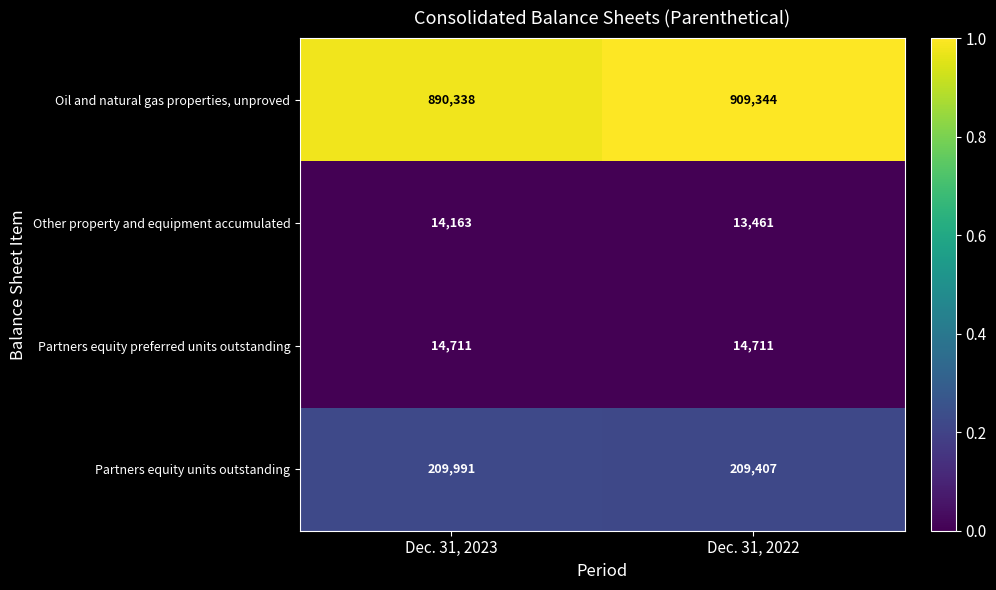

True or false: Partners equity preferred units outstanding has a value of 25966 at Dec. 31, 2022.

False